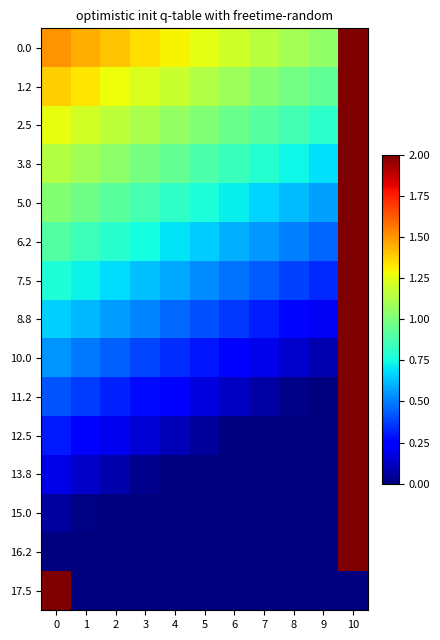

Which category has the lowest value across all series?

9